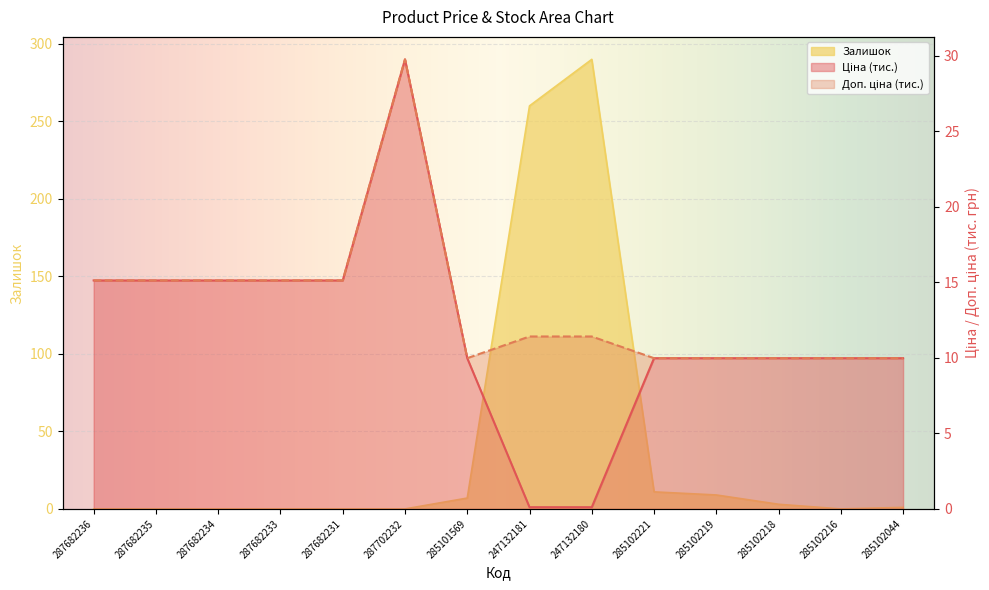

What is the total value across all series at 287682234?

30.2